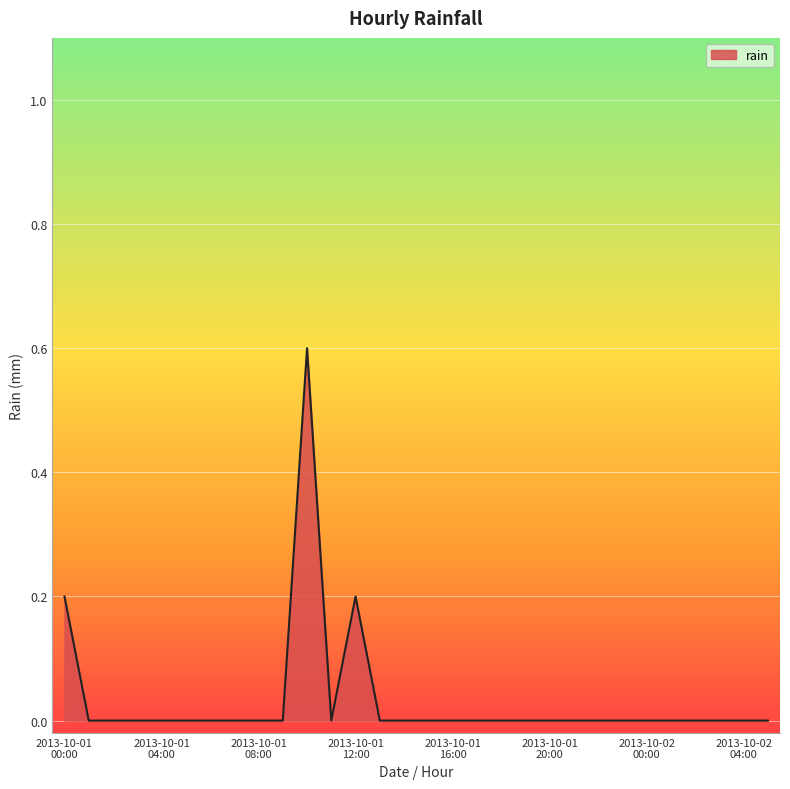

What is the difference between the maximum and minimum values?

0.6